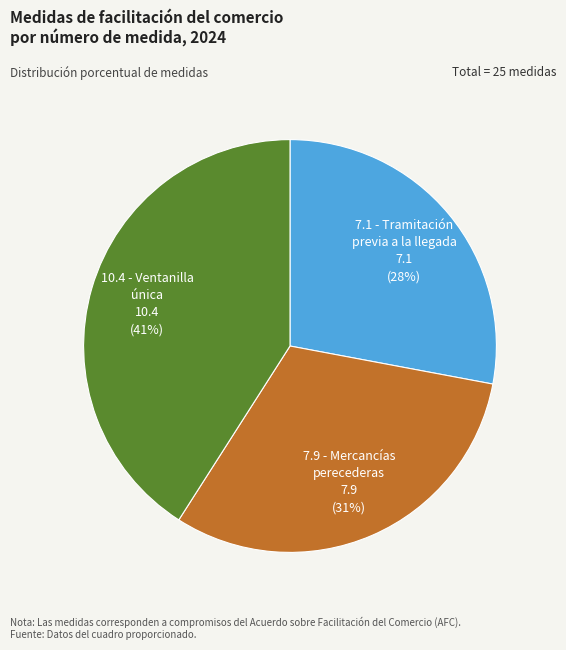

To the nearest percent, what is the difference between the largest and smallest slice percentages?

13%